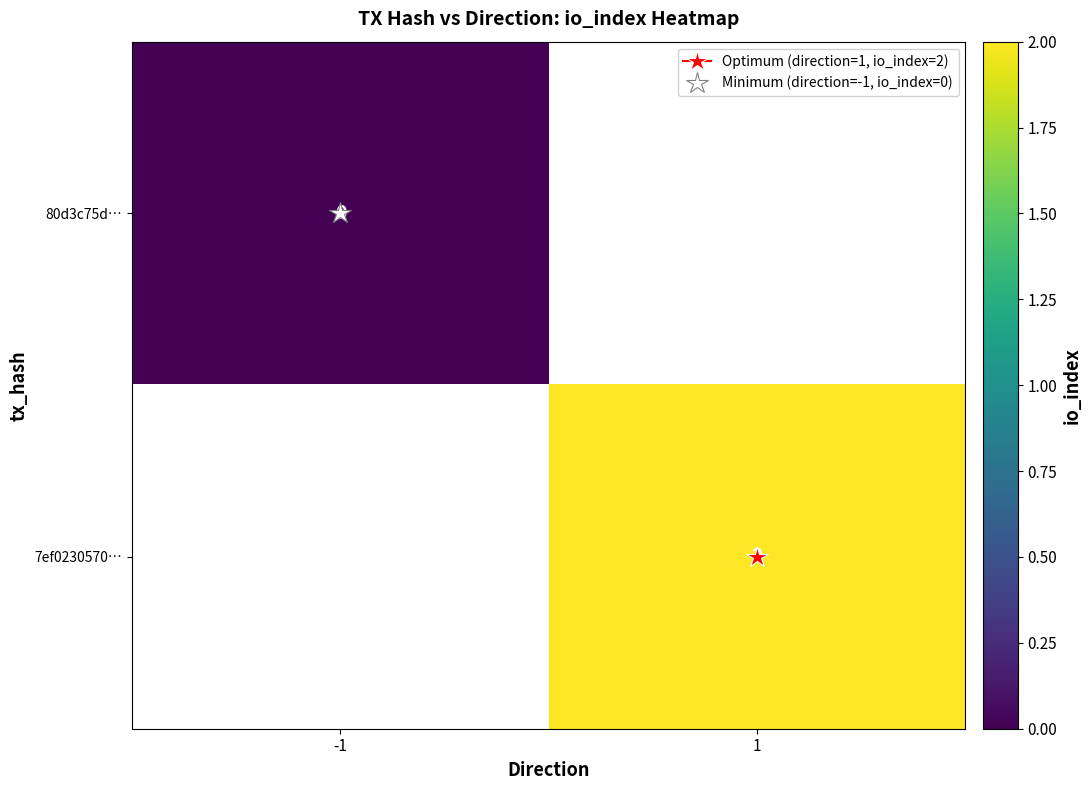

List the series in order of their peak value, highest first.

80d3c75d…, 7ef0230570…